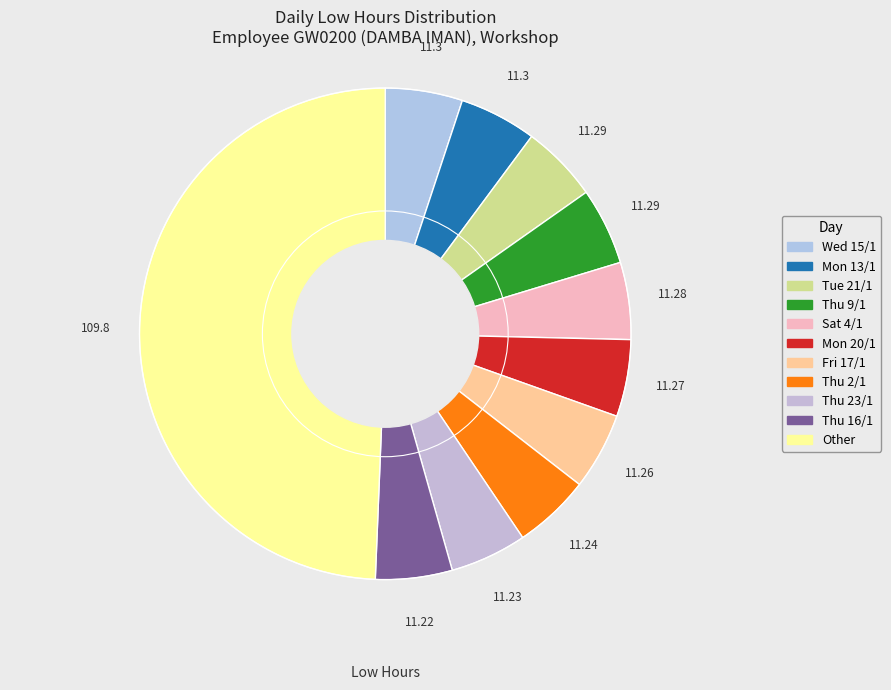

True or false: Mon 20/1 accounts for 5% of the total.

True